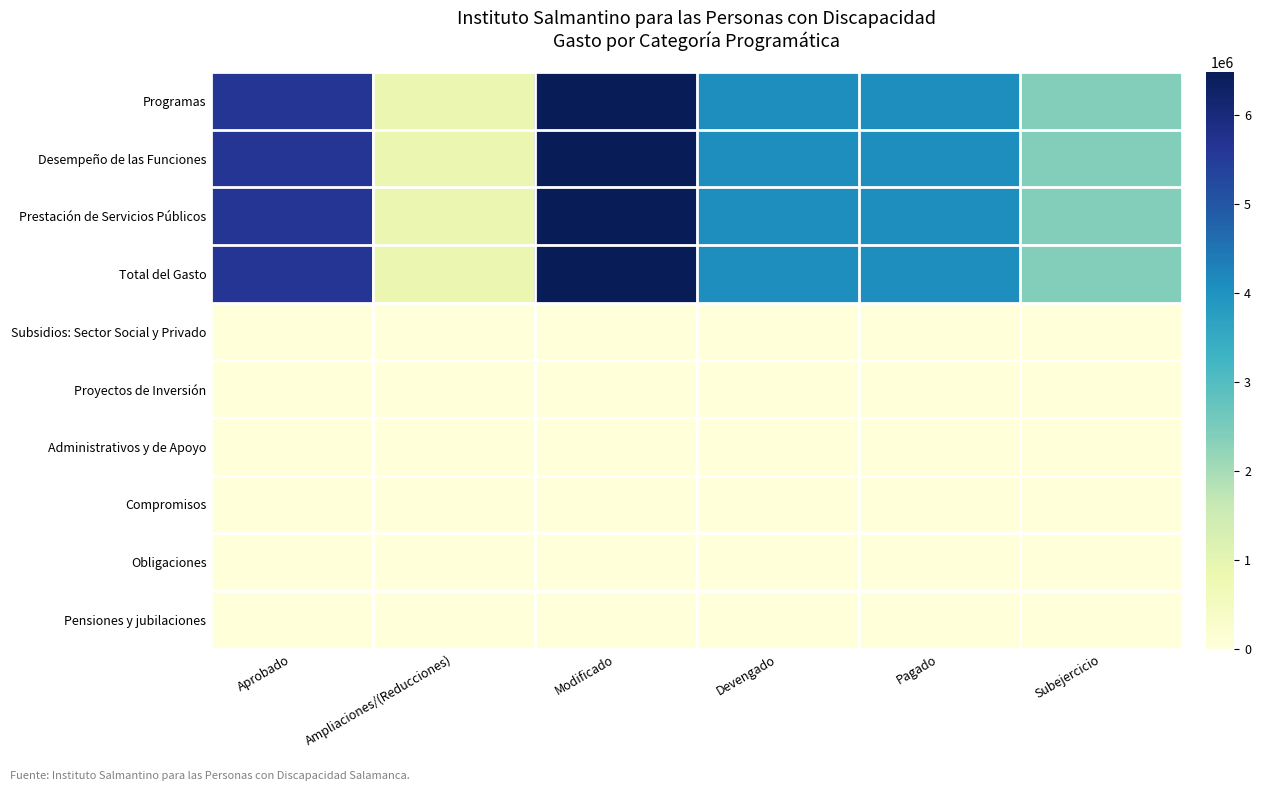

Which series has the largest total across all categories?

Programas